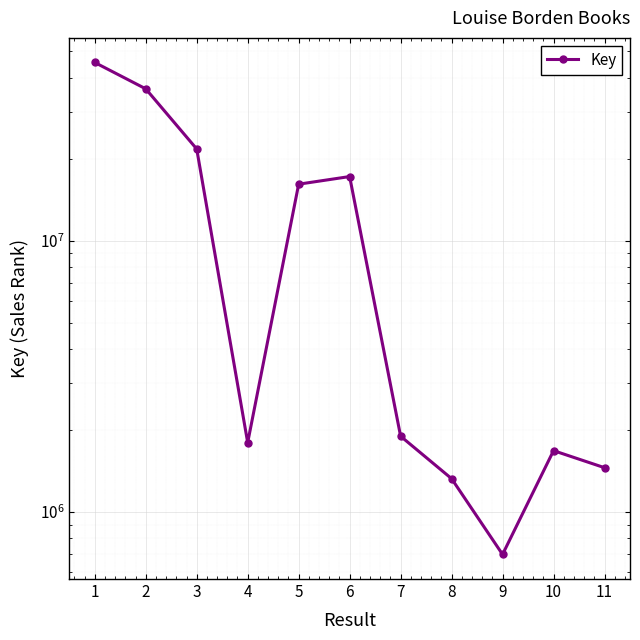

How many categories are shown in the chart?

11